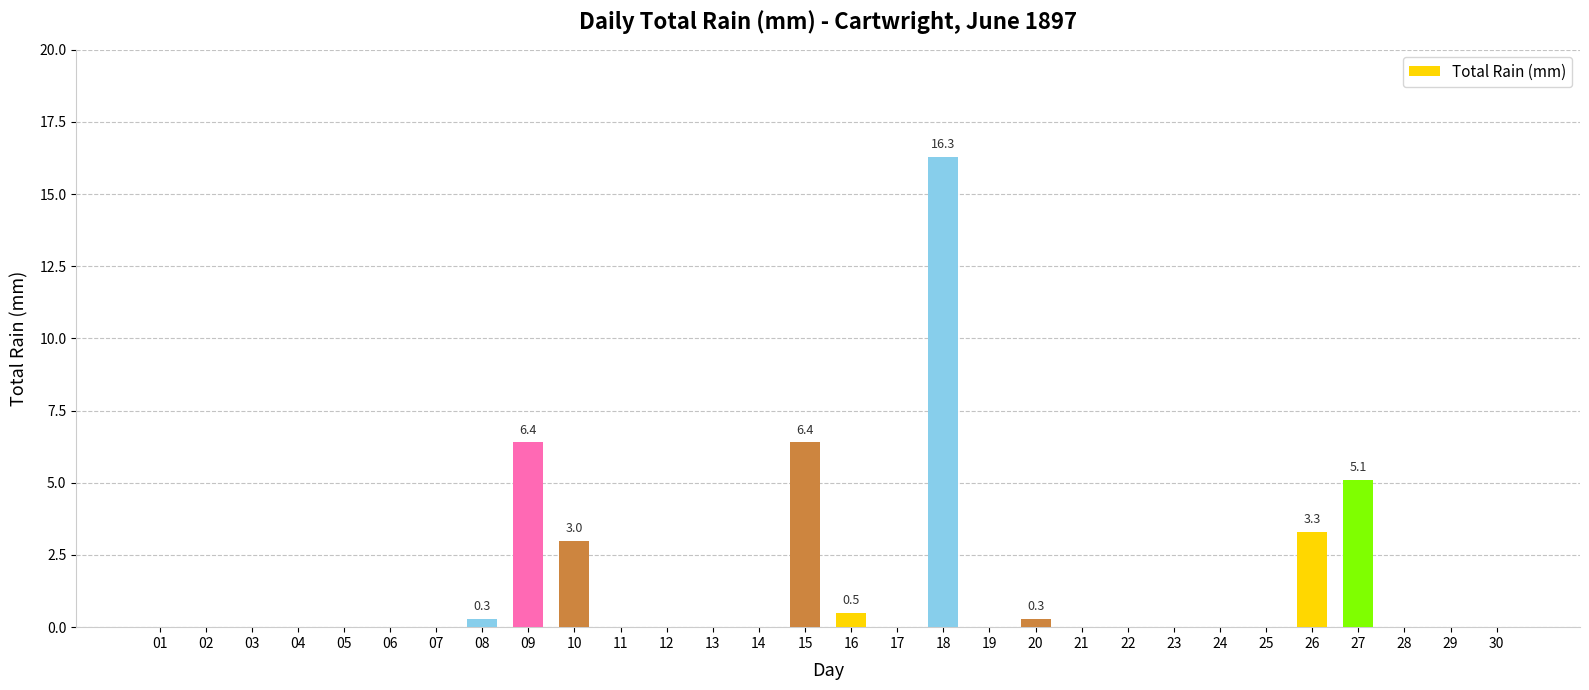

Reading left to right, what are all the values shown in this chart?

01=0.0	02=0.0	03=0.0	04=0.0	05=0.0	06=0.0	07=0.0	08=0.3	09=6.4	10=3.0	11=0.0	12=0.0	13=0.0	14=0.0	15=6.4	16=0.5	17=0.0	18=16.3	19=0.0	20=0.3	21=0.0	22=0.0	23=0.0	24=0.0	25=0.0	26=3.3	27=5.1	28=0.0	29=0.0	30=0.0